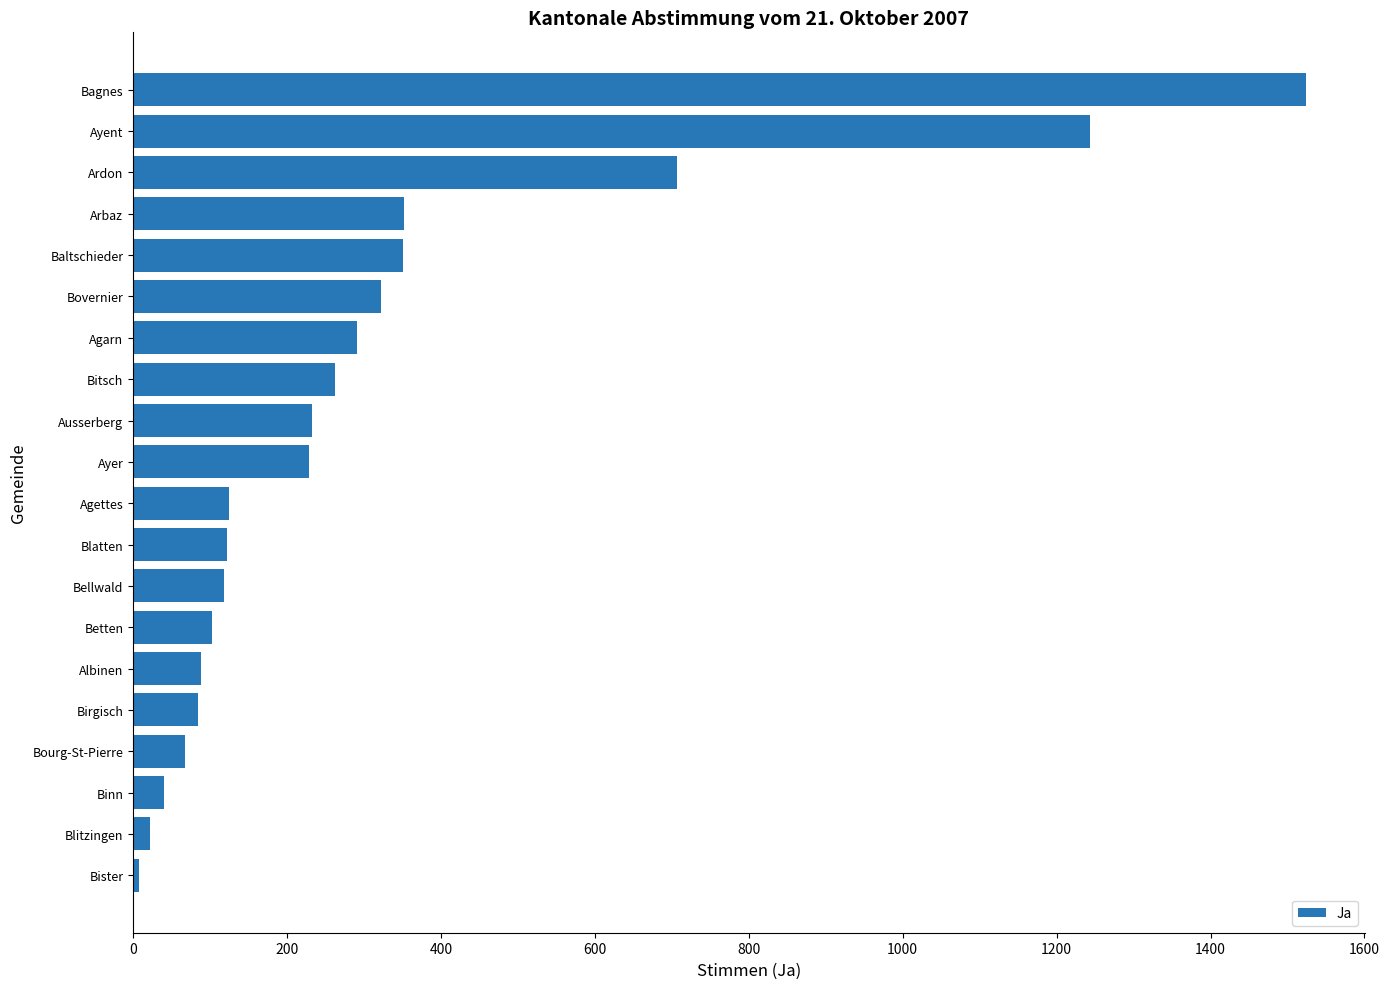

Is it true that the value at Ayer is 229?

True